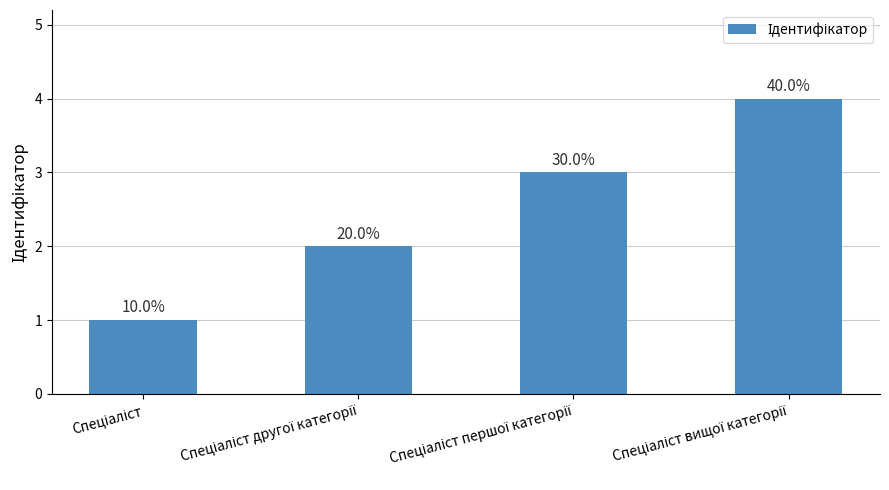

List the labels in order of value, largest first.

Спеціаліст вищої категорії, Спеціаліст першої категорії, Спеціаліст другої категорії, Спеціаліст